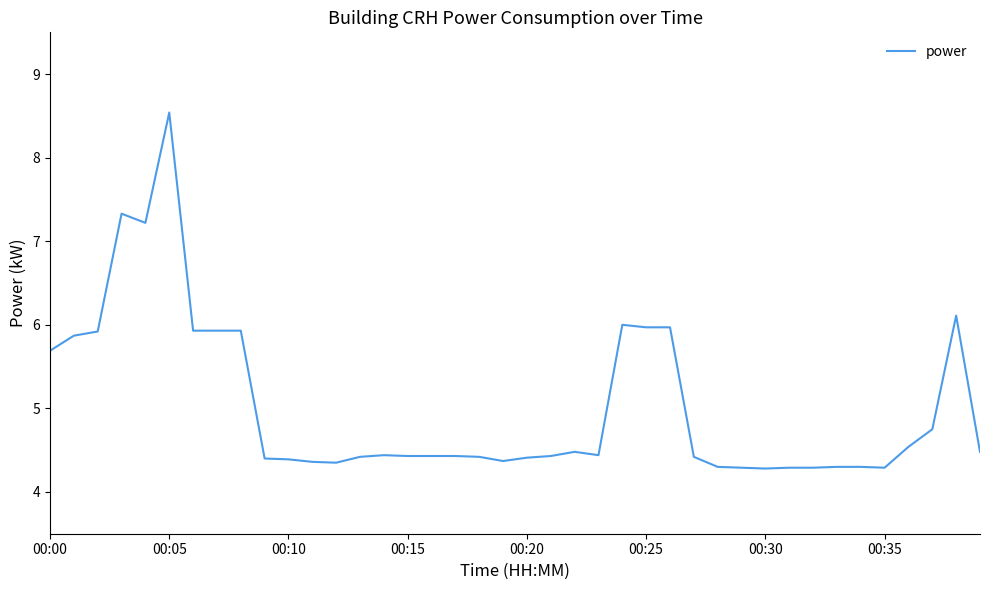

What is the greatest value displayed?

8.5